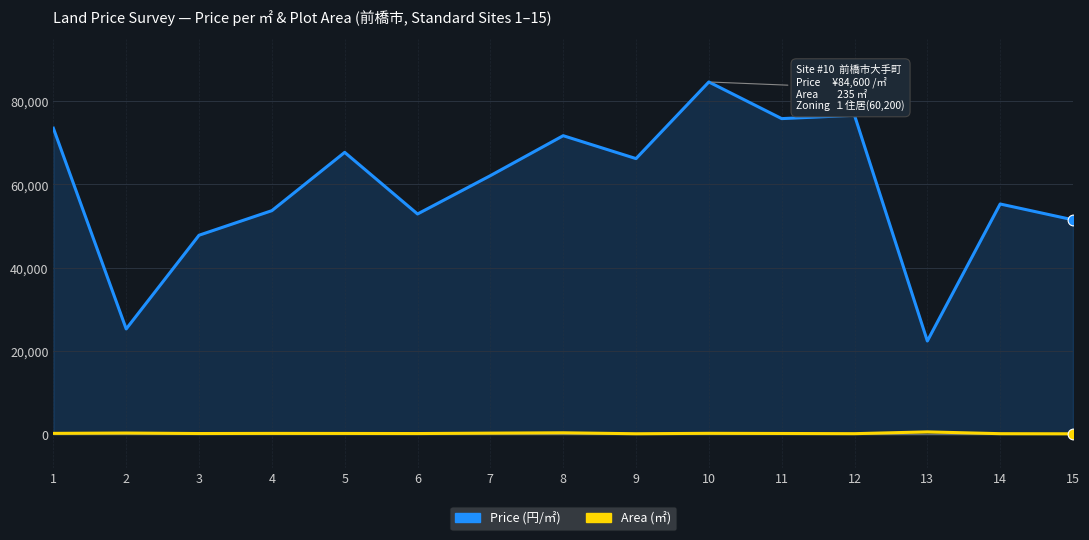

What are all the series names shown in the legend?

Price (円/㎡), Area (㎡)